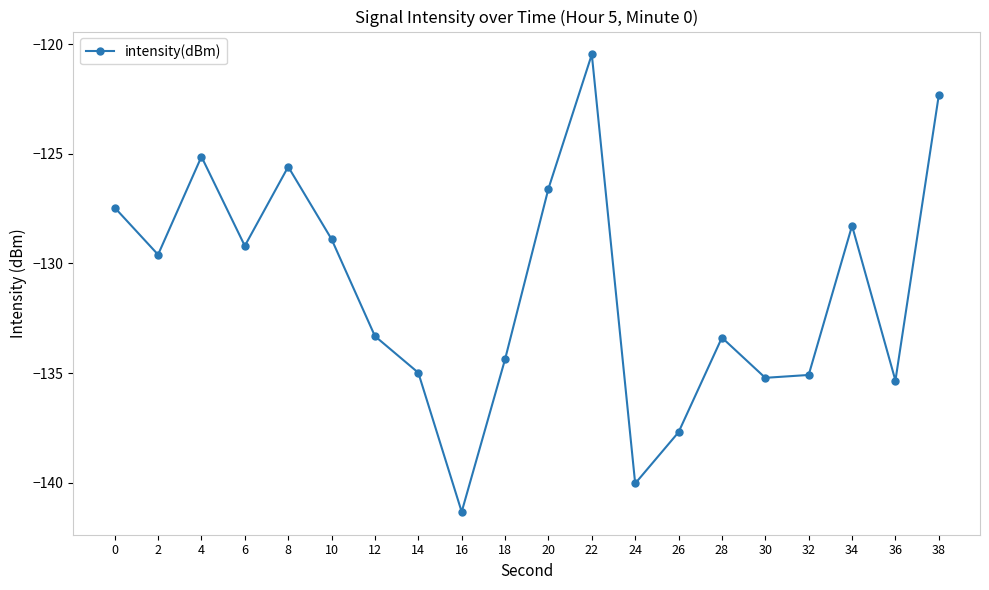

What is the sum of all values?

-2624.3